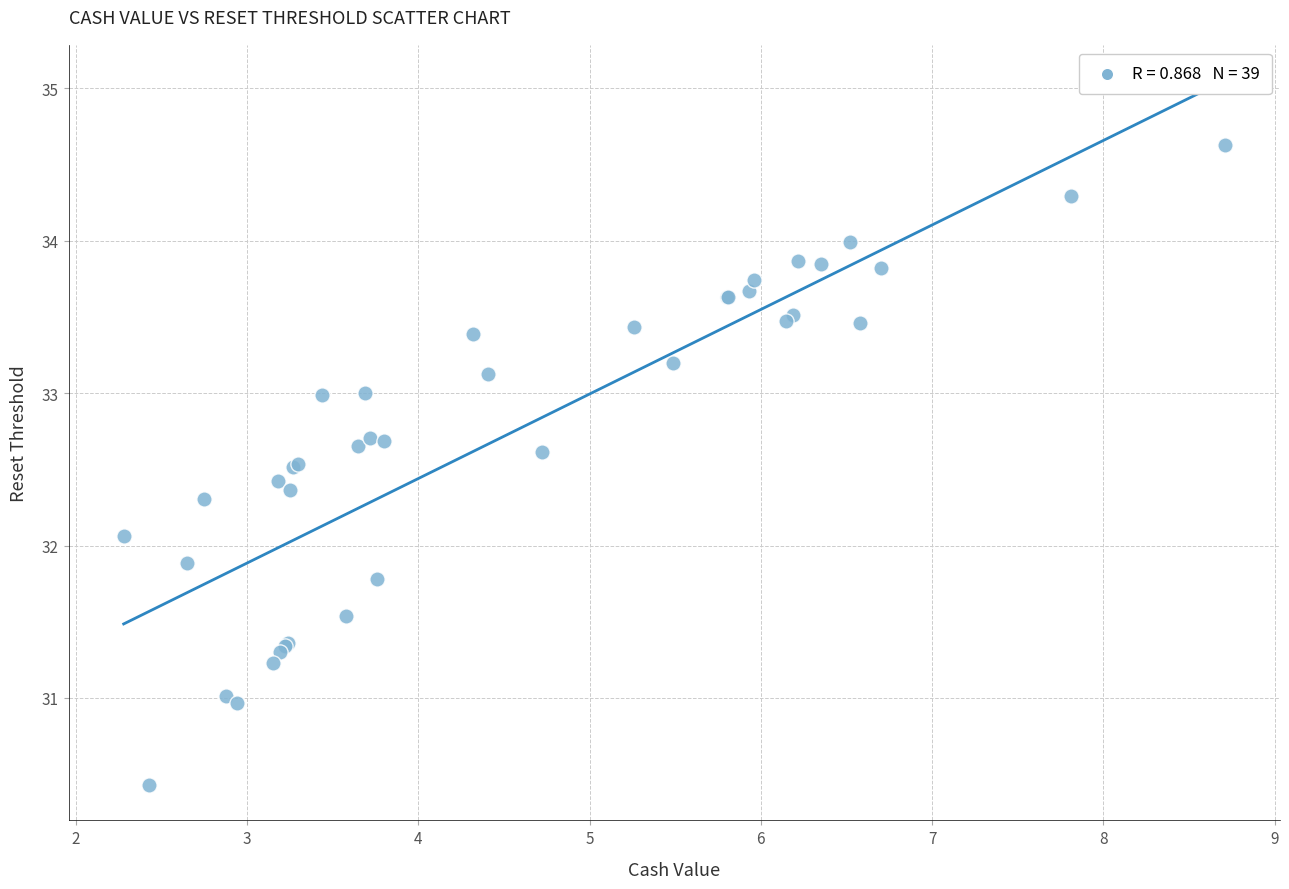

What Y value in the scatter plot is closest to 32?

32.1